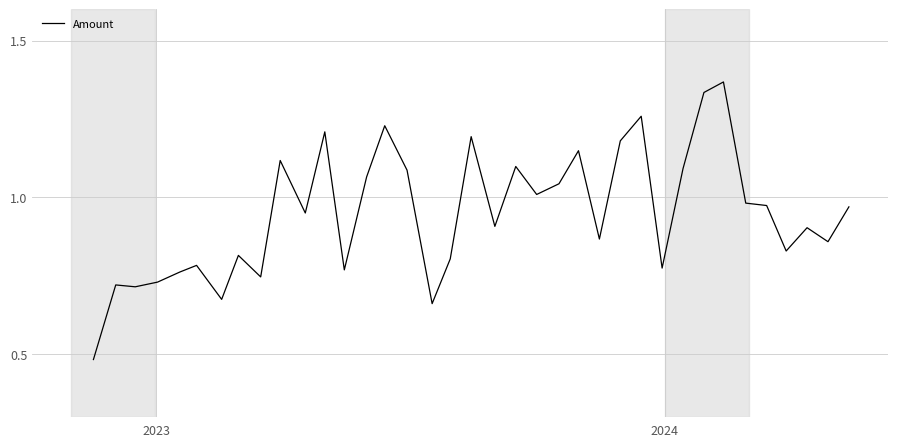

How many lines are shown in the chart?

1